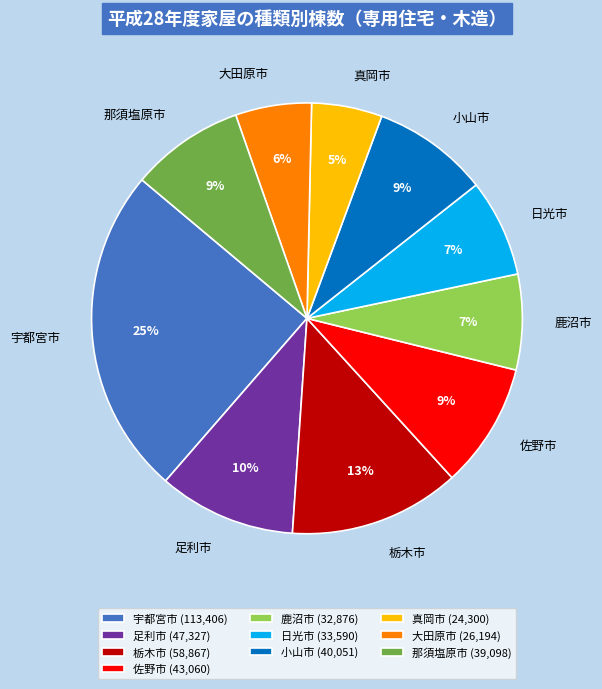

To the nearest percent, what portion does 真岡市 represent?

5%